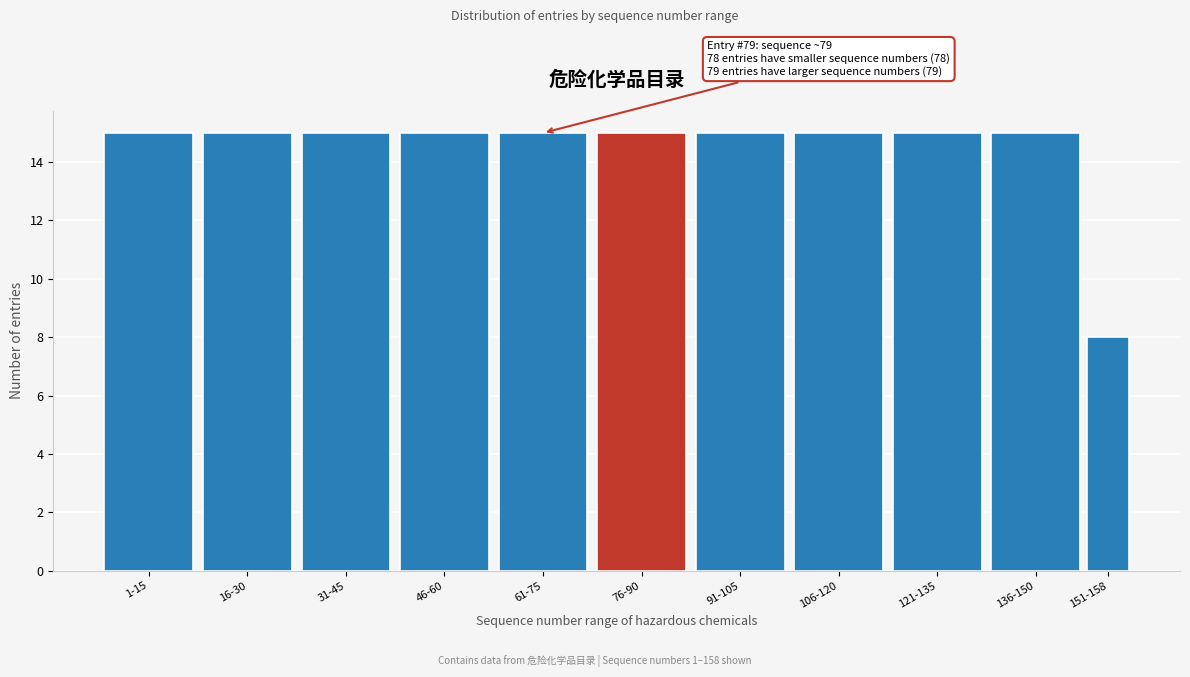

Reading left to right, transcribe all the data shown in this chart.

1-15=15	16-30=15	31-45=15	46-60=15	61-75=15	76-90=15	91-105=15	106-120=15	121-135=15	136-150=15	151-158=8